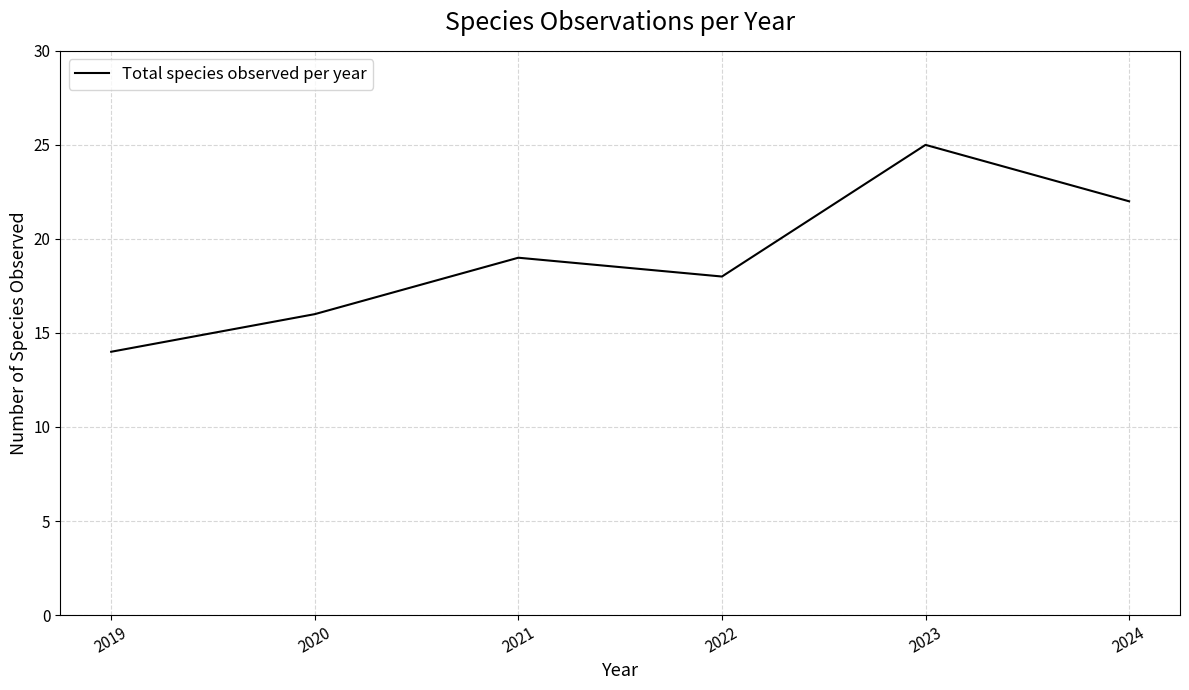

Where is the first local maximum?

2021